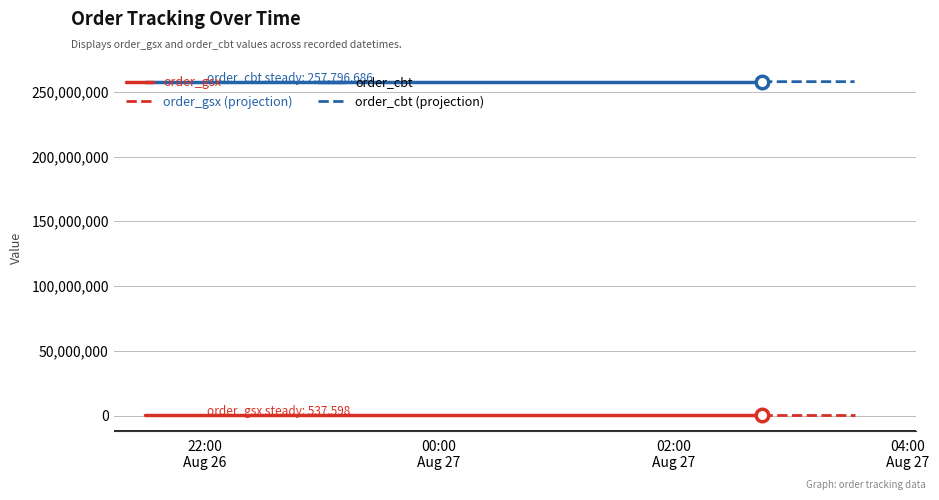

Which series changed the most between 2022-08-27 00:00:00 and 2022-08-27 02:45:27?

order_gsx